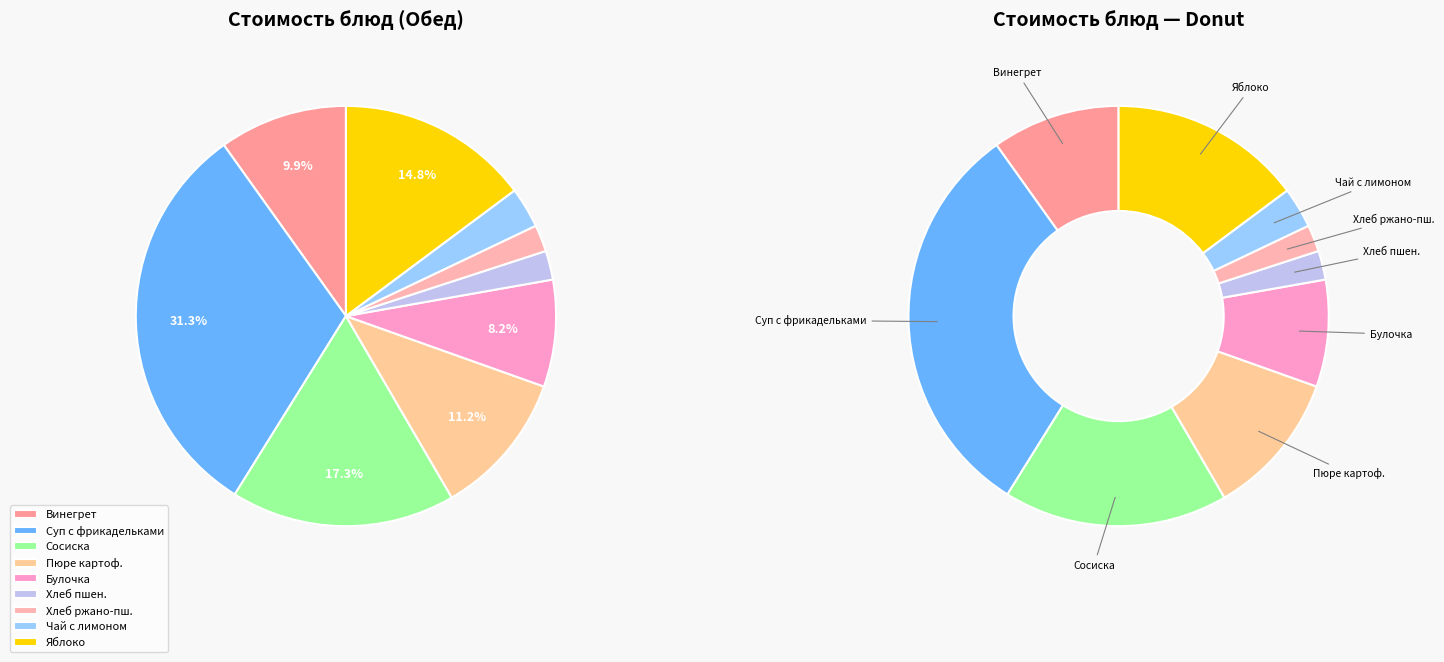

Which slice is the smallest?

Хлеб ржано-пшеничный